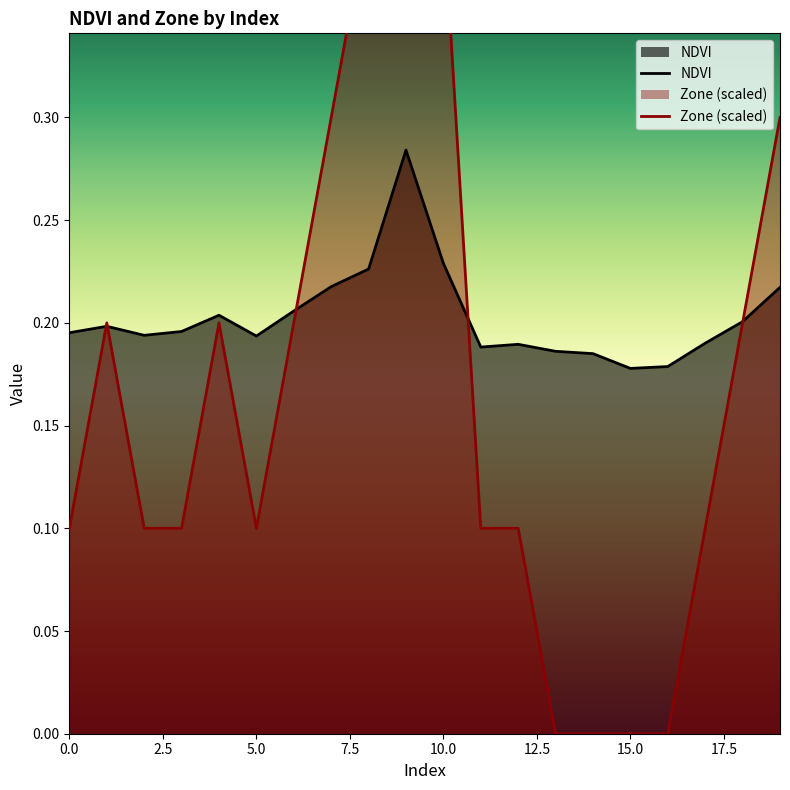

At which label is NDVI closest to 0?

15